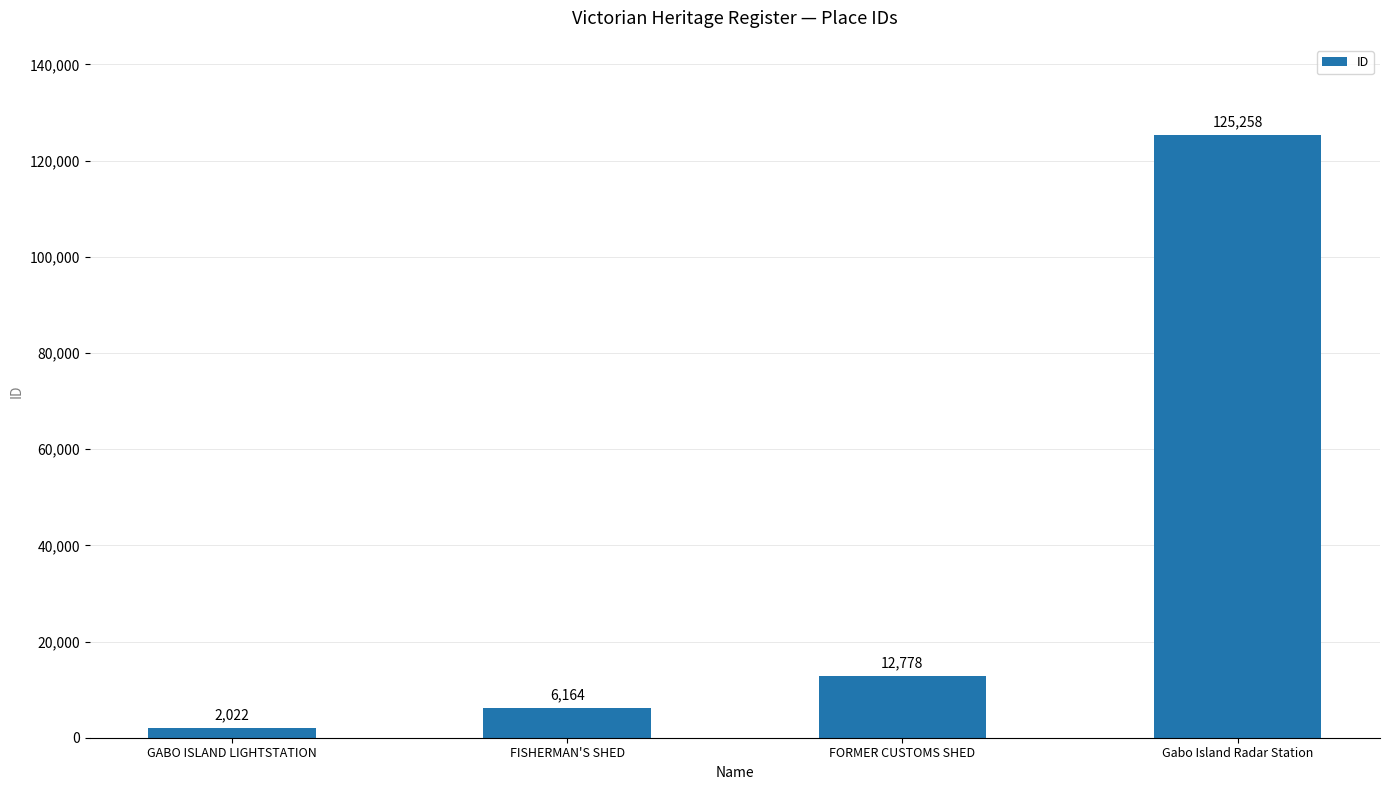

Is it true that the value at Gabo Island Radar Station is 125258?

True